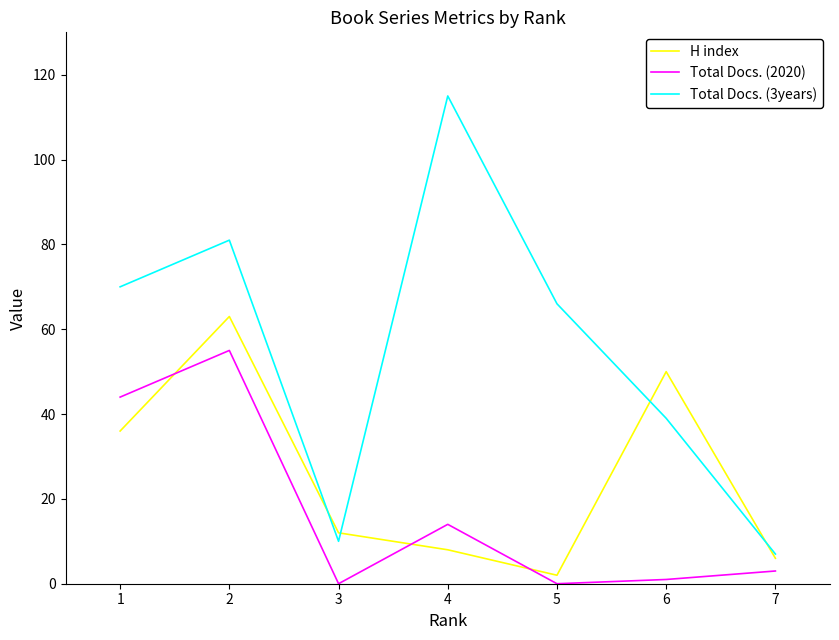

True or false: H index and Total Docs. (2020) intersect in this chart.

True